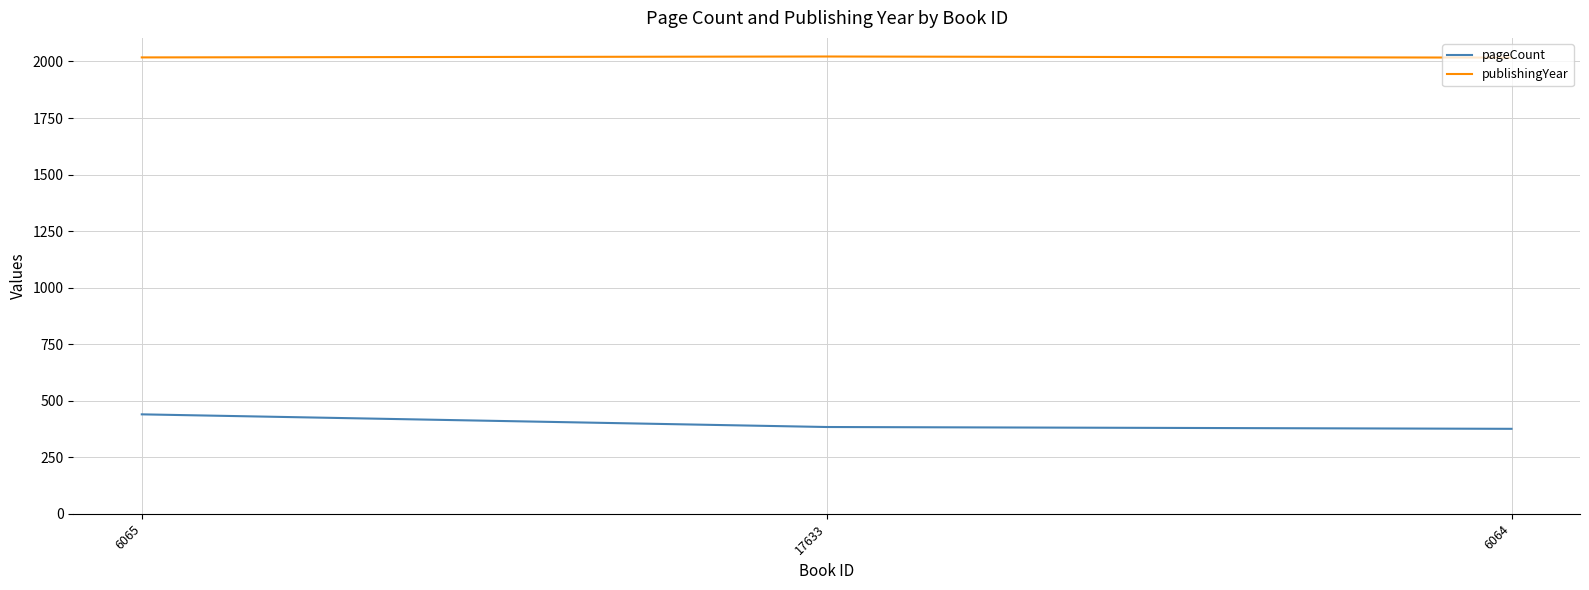

At 17633, list the series in order from largest to smallest.

publishingYear, pageCount